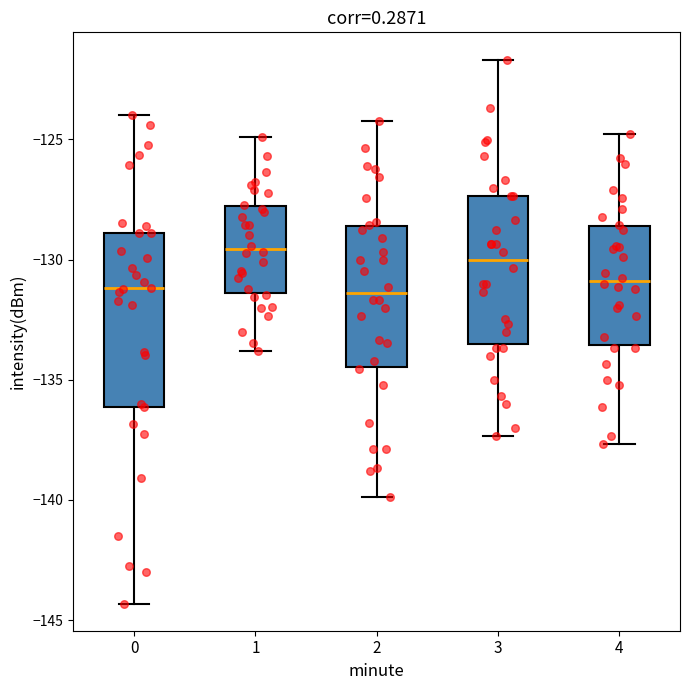

Reading left to right, read every box against the y-axis: the position of its median line, the range the box covers, and the ends of its whiskers. The values are not printed on the chart, so give them approximately, as read against the axis.

0: median -131.0, box -136.0 to -129.0, whiskers -144.5 to -124.0
1: median -129.5, box -131.5 to -128.0, whiskers -134.0 to -125.0
2: median -131.5, box -134.5 to -128.5, whiskers -140.0 to -124.0
3: median -130.0, box -133.5 to -127.5, whiskers -137.5 to -121.5
4: median -131.0, box -133.5 to -128.5, whiskers -137.5 to -125.0